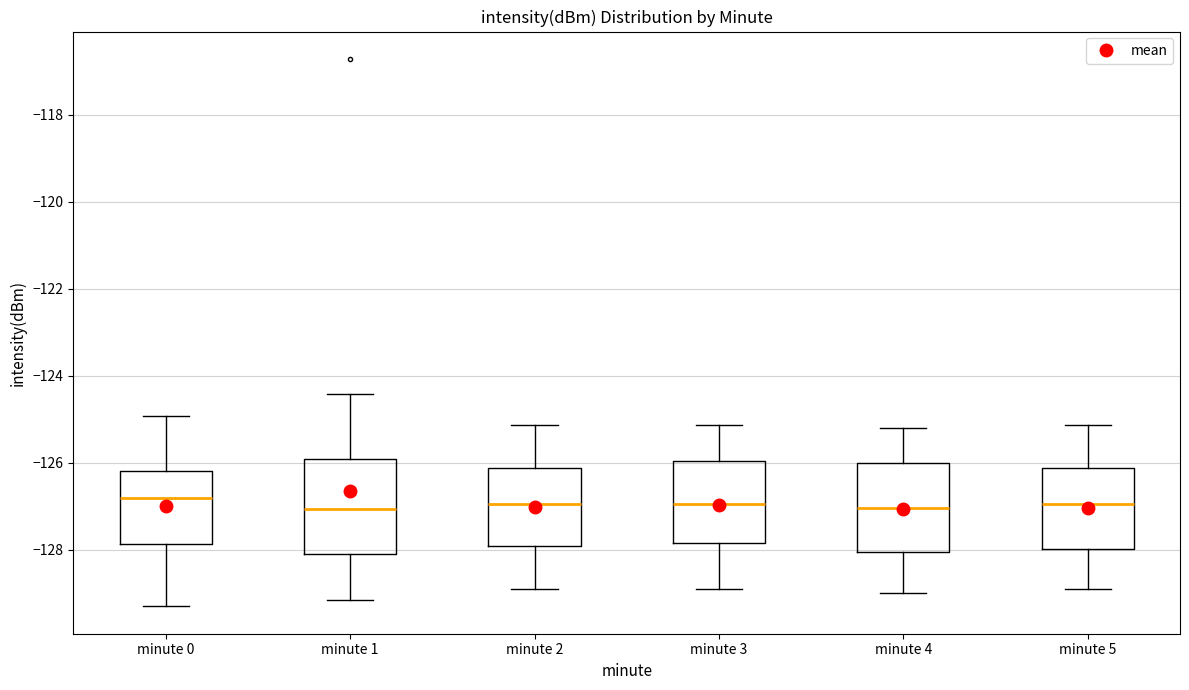

Where does the median line of the box for minute 4 sit on the y-axis? The values are not printed on the chart, so give them approximately, as read against the axis.

-127.0